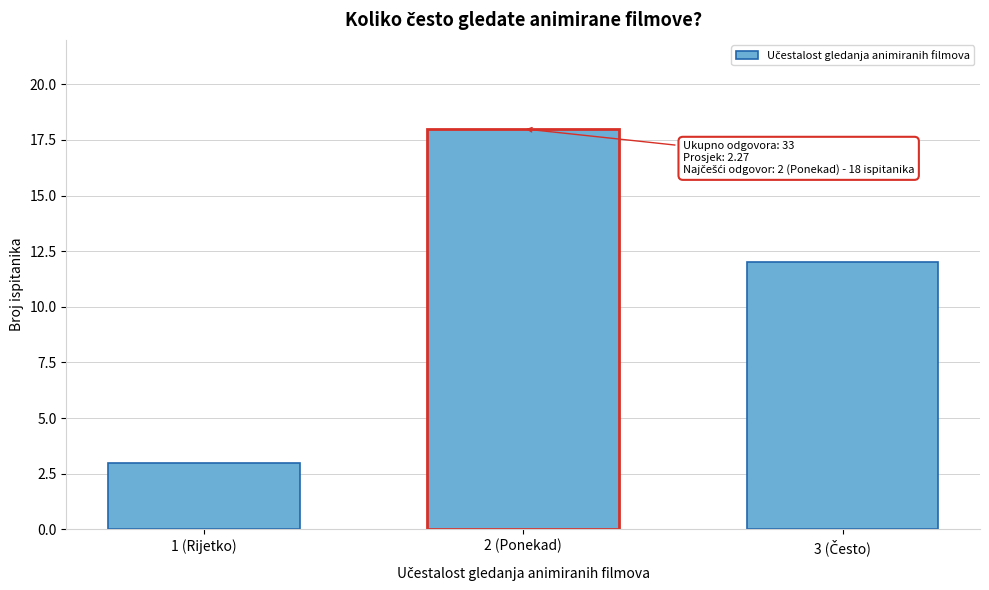

Reading left to right, transcribe all the data shown in this chart.

3	18	12